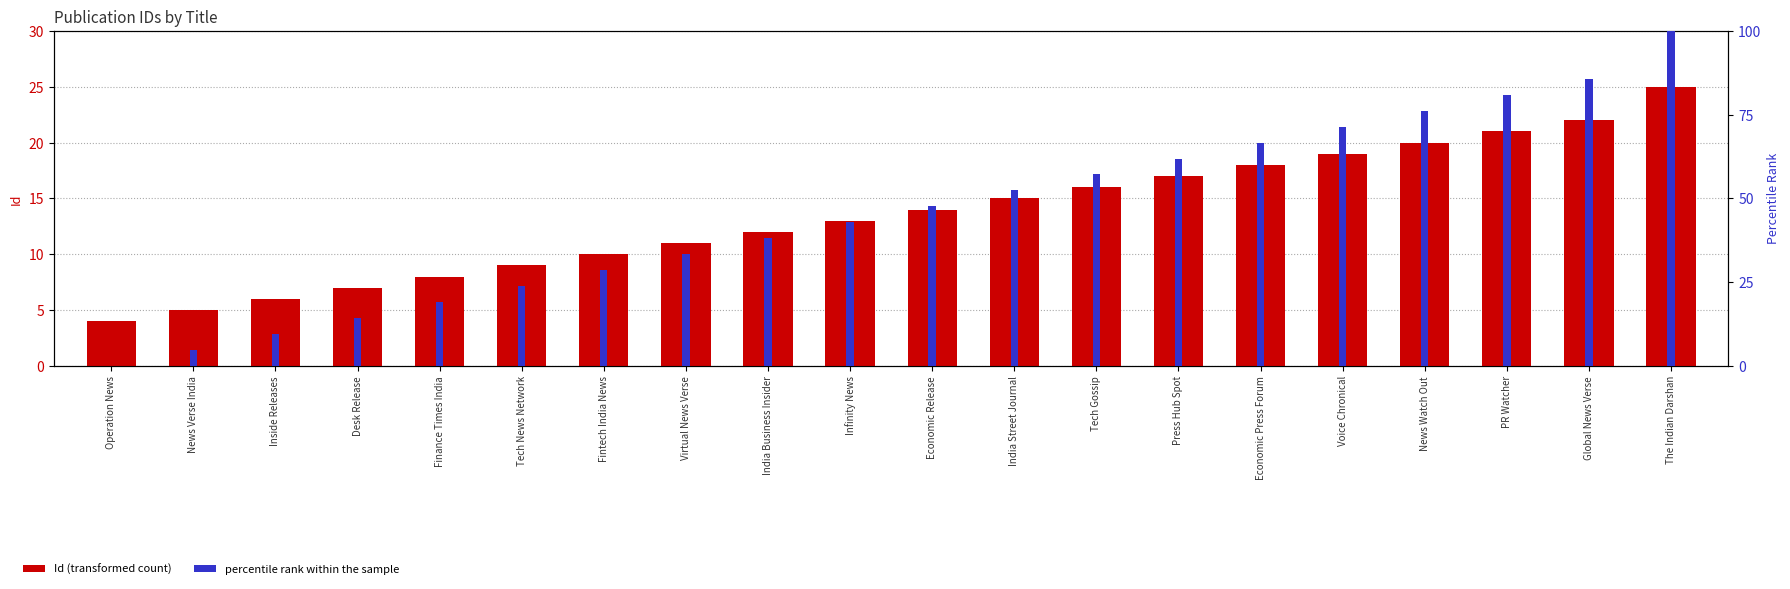

Reading right to left, what are all the values shown in this chart?

Id (transformed count): The Indian Darshan=25.0	Global News Verse=22.0	PR Watcher=21.0	News Watch Out=20.0	Voice Chronical=19.0	Economic Press Forum=18.0	Press Hub Spot=17.0	Tech Gossip=16.0	India Street Journal=15.0	Economic Release=14.0	Infinity News=13.0	India Business Insider=12.0	Virtual News Verse=11.0	Fintech India News=10.0	Tech News Network=9.0	Finance Times India=8.0	Desk Release=7.0	Inside Releases=6.0	News Verse India=5.0	Operation News=4.0
percentile rank within the sample: The Indian Darshan=100.0	Global News Verse=85.7	PR Watcher=81.0	News Watch Out=76.2	Voice Chronical=71.4	Economic Press Forum=66.7	Press Hub Spot=61.9	Tech Gossip=57.1	India Street Journal=52.4	Economic Release=47.6	Infinity News=42.9	India Business Insider=38.1	Virtual News Verse=33.3	Fintech India News=28.6	Tech News Network=23.8	Finance Times India=19.0	Desk Release=14.3	Inside Releases=9.5	News Verse India=4.8	Operation News=0.0